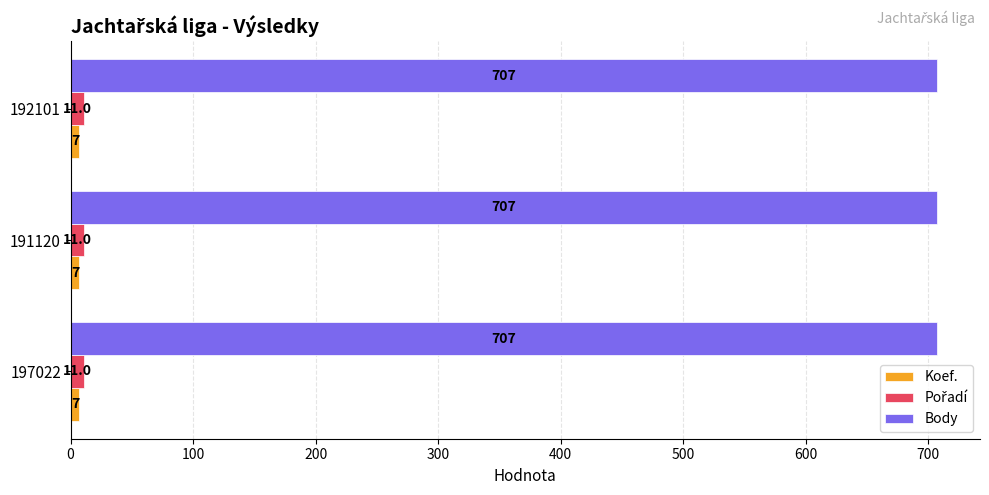

What is the difference between the highest and lowest values at 197022?

700